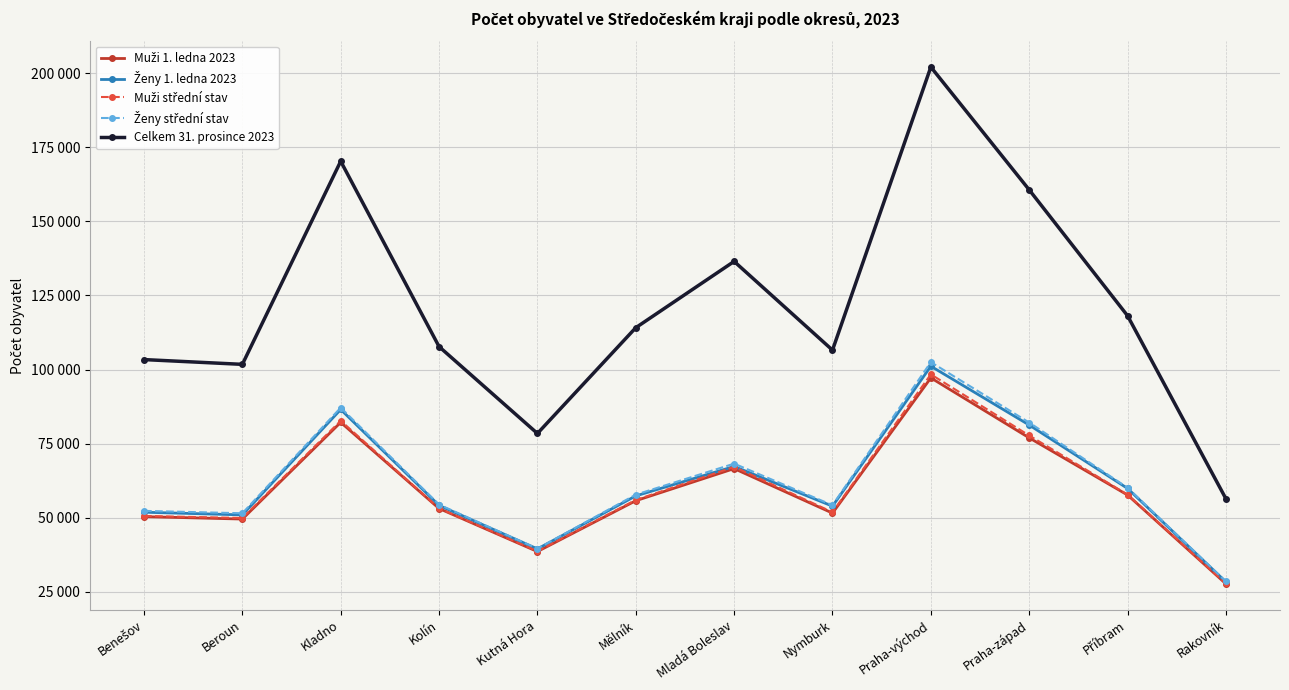

Is this an area chart (filled region under the line)?

No